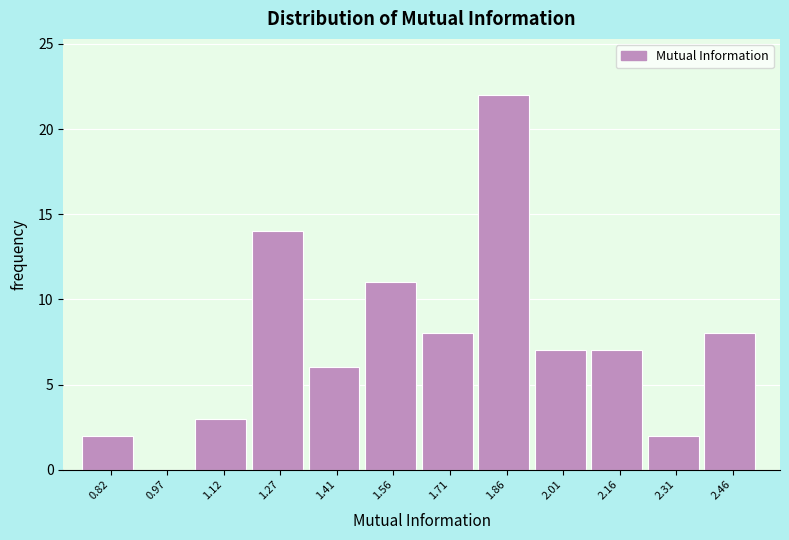

Reading left to right, transcribe this chart: for each bar, give the range it covers on the x-axis and its height. Neither the bar edges nor the heights are printed on the chart, so give them approximately, as read against the axes.

0.74 to 0.90: 2
0.90 to 1.04: 0
1.04 to 1.20: 3
1.20 to 1.34: 14
1.34 to 1.48: 6
1.48 to 1.64: 11
1.64 to 1.78: 8
1.78 to 1.94: 22
1.94 to 2.08: 7
2.08 to 2.24: 7
2.24 to 2.38: 2
2.38 to 2.54: 8